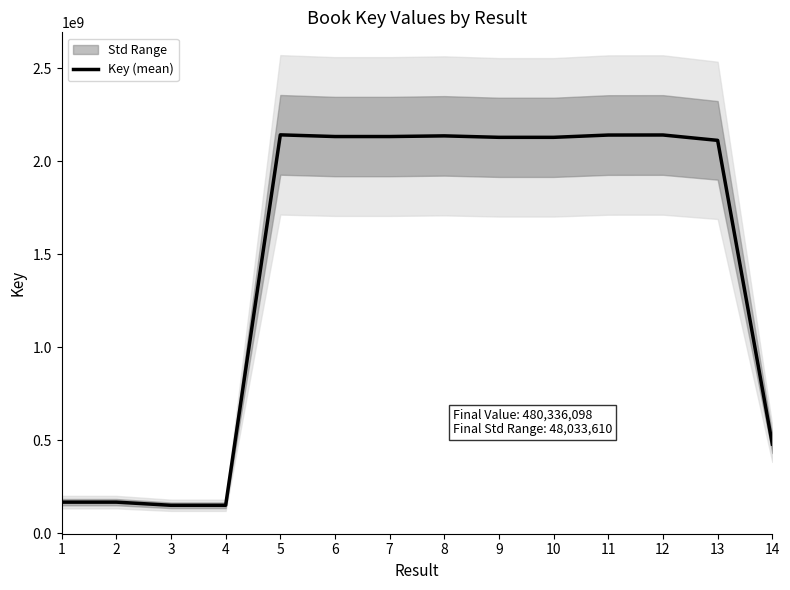

True or false: there are more than 1 points higher than both neighbors.

True